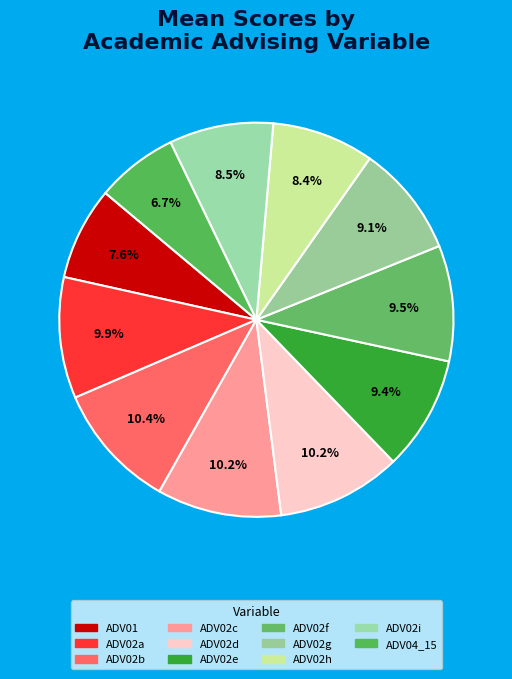

Count the number of slices in the pie.

11